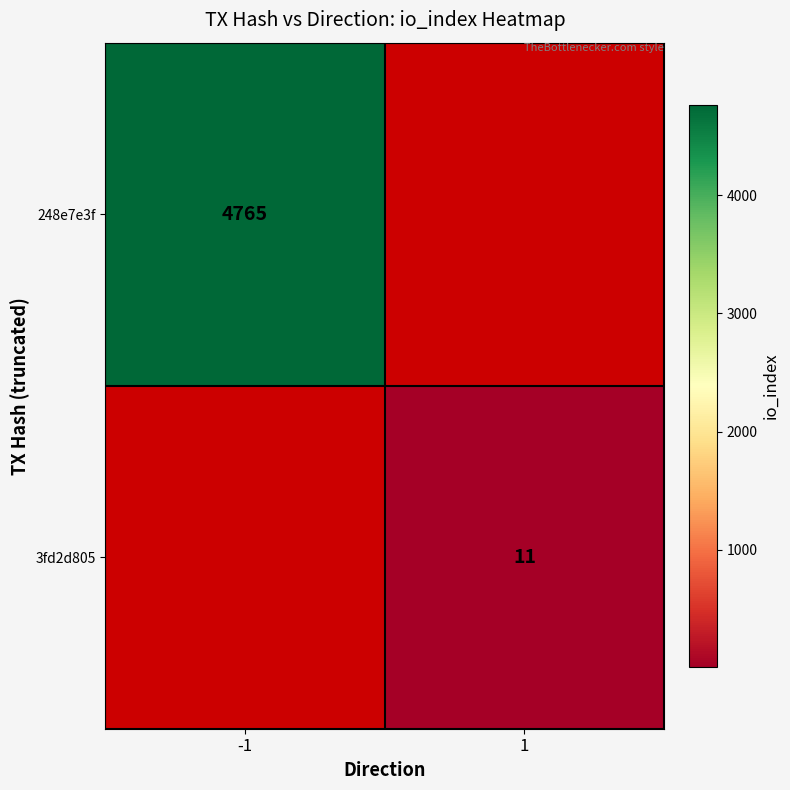

True or false: 248e7e3f has a value of 4765 at -1.

True